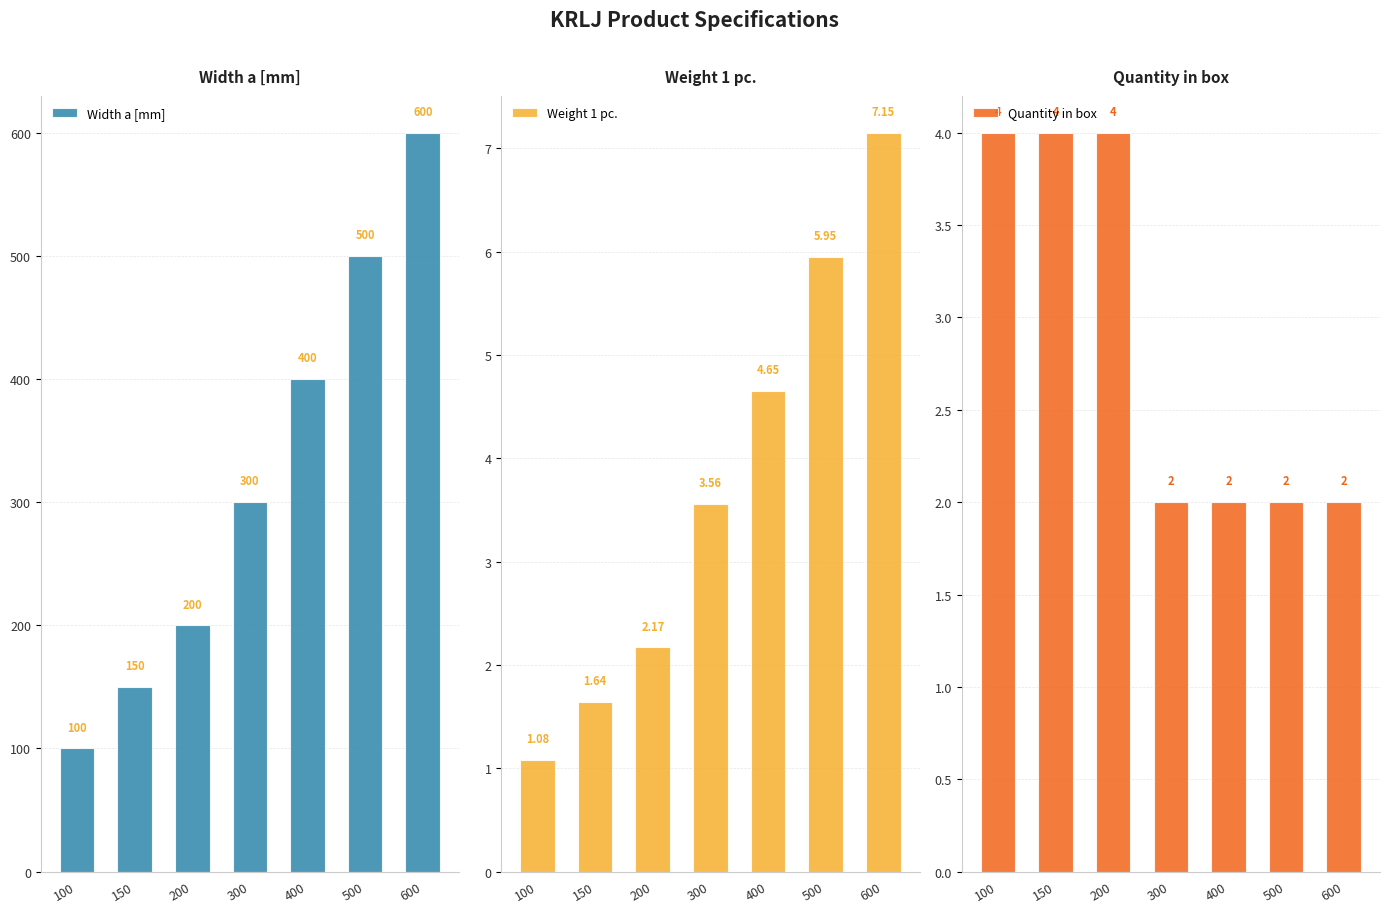

What is the sum of all Width a [mm] values?

2250